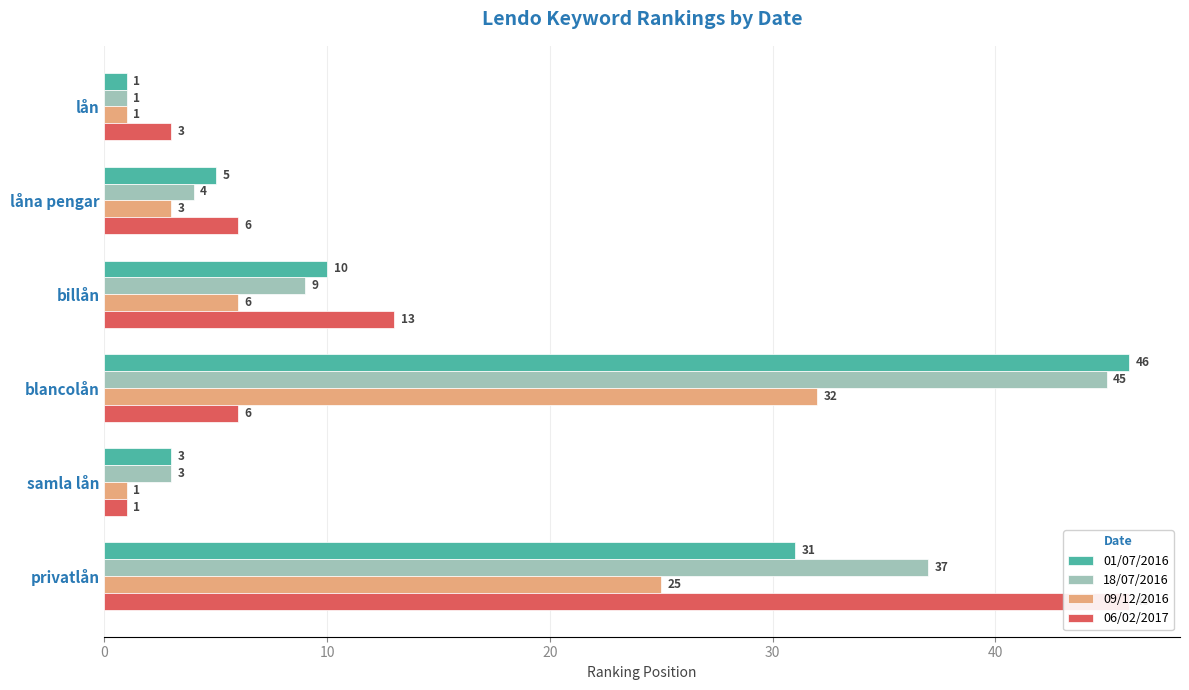

What is the value of the 01/07/2016 bar at the 1st from the left?

1